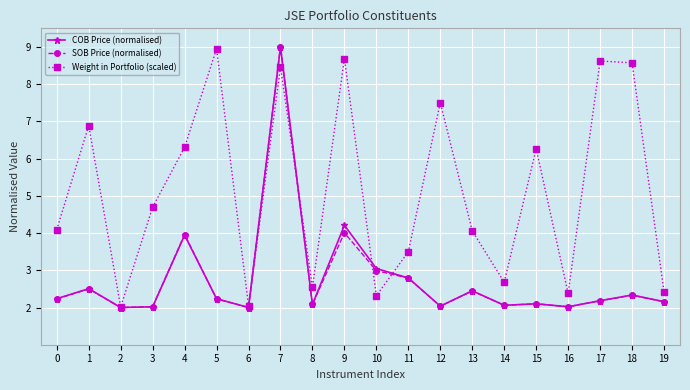

What is the difference between the Weight in Portfolio (scaled) values at 5 and 8?

6.4